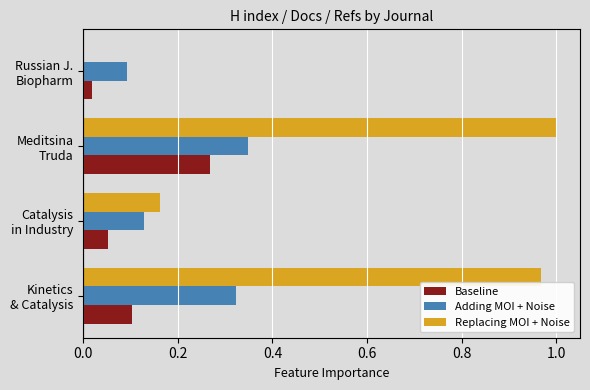

What is the sum of all Adding MOI + Noise values?

0.9